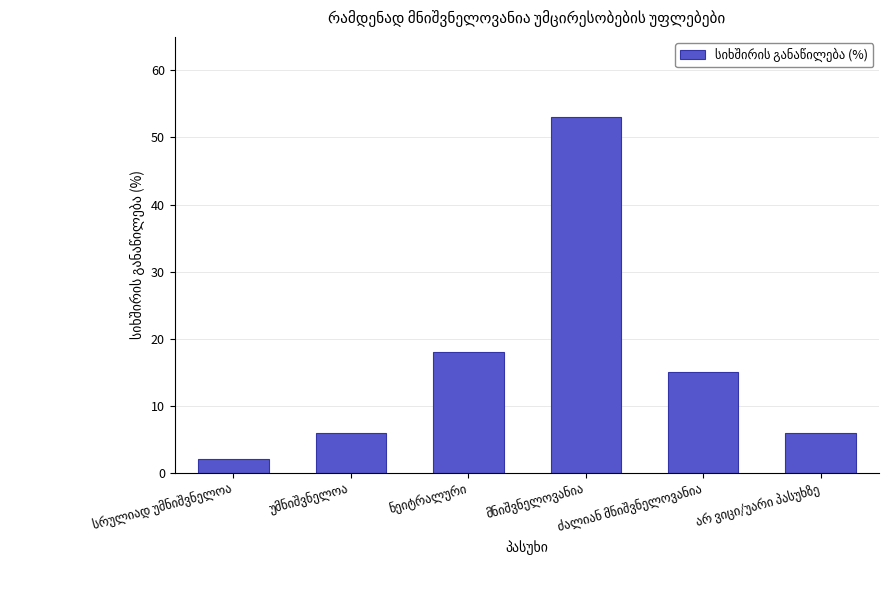

What is the greatest value displayed?

53